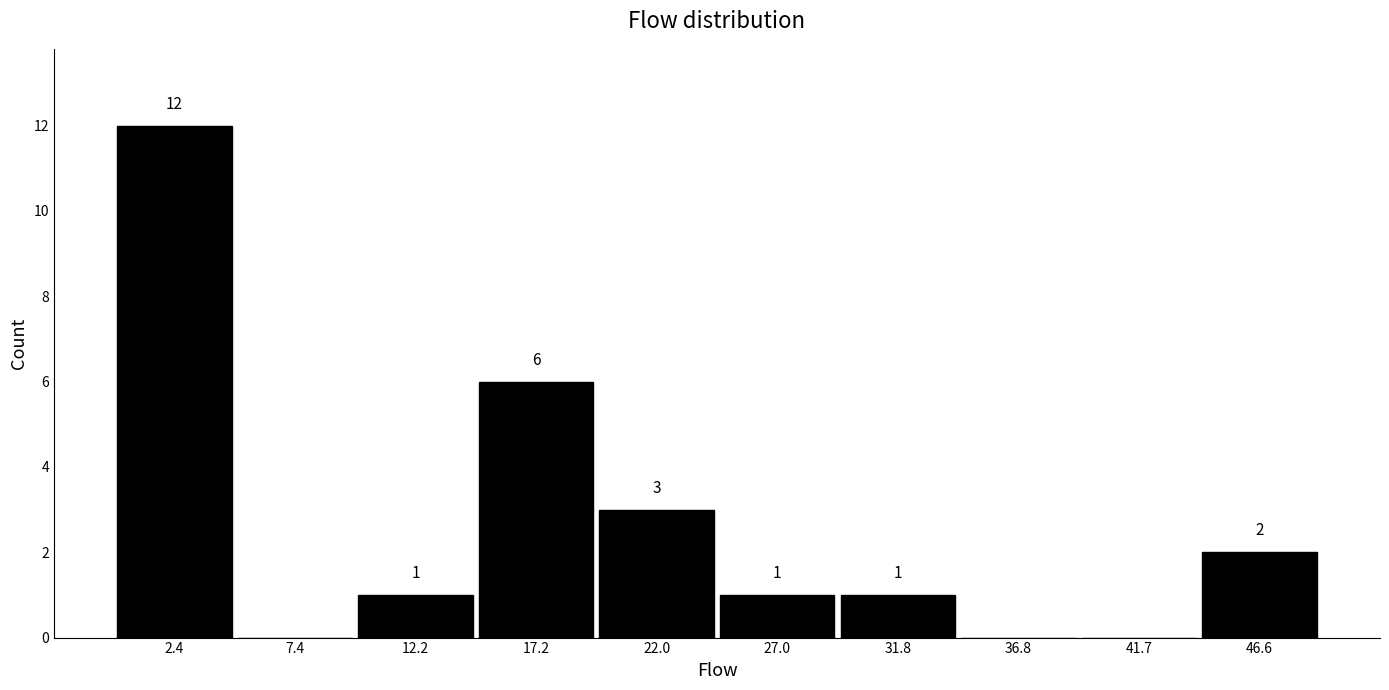

Which range on the x-axis has the tallest bar?

0.0 to 4.9